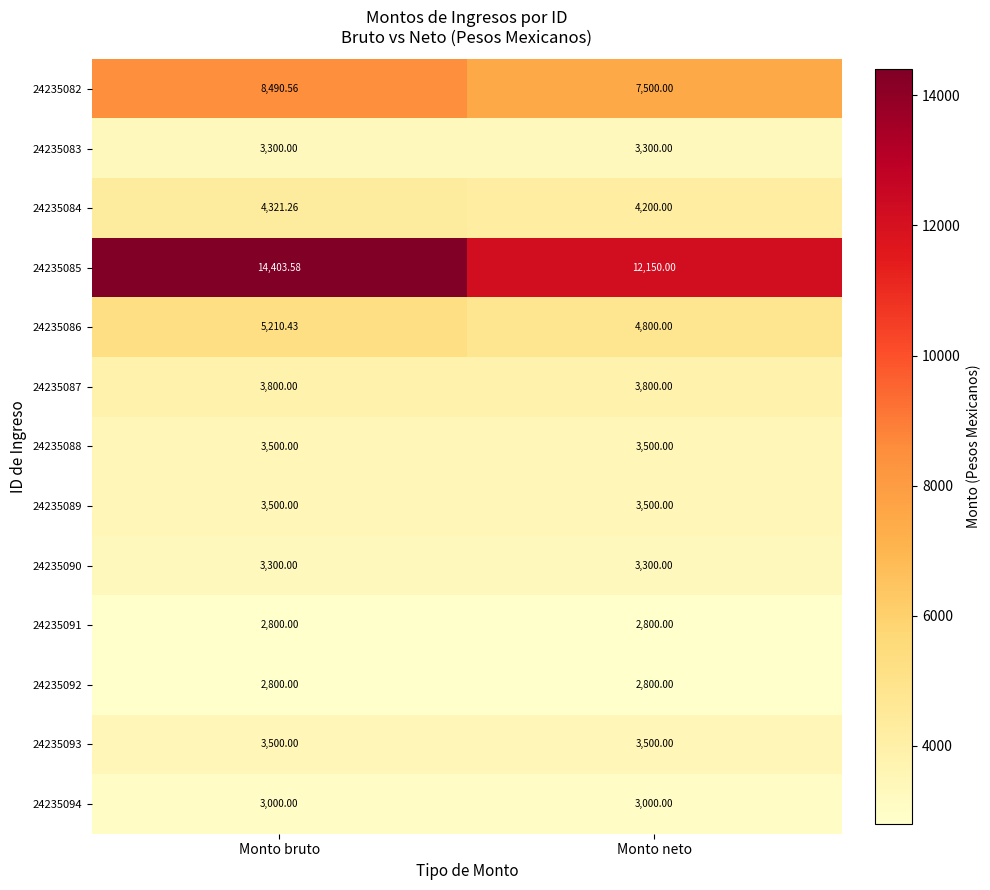

Which category has the lowest value in the 24235086 series?

Monto neto